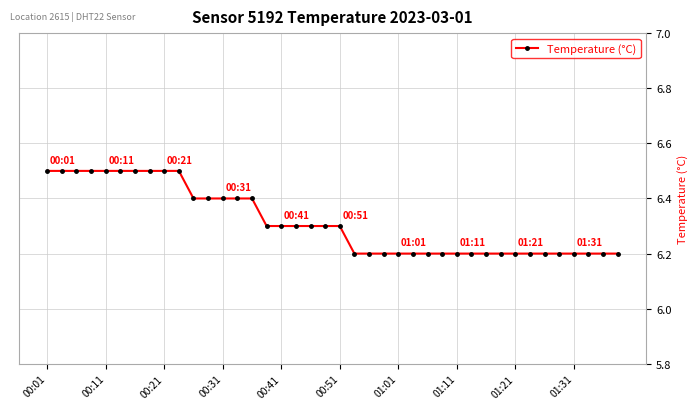

What is the sum of all values?

252.6